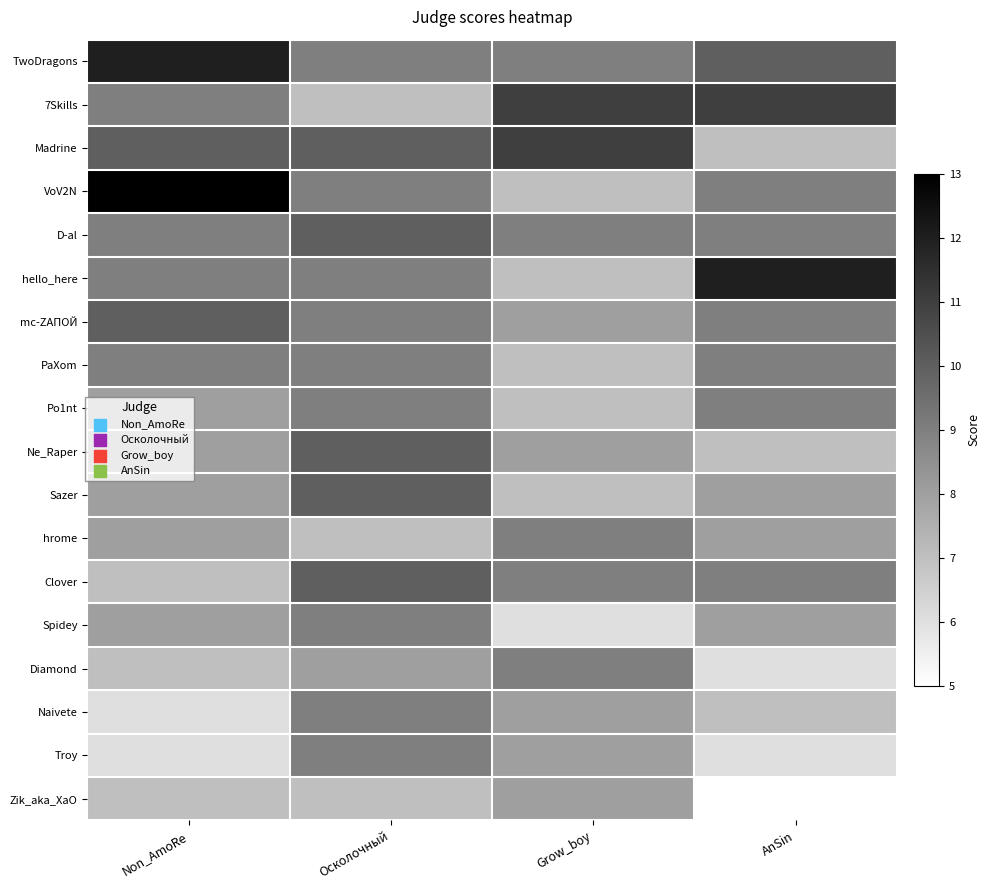

Which has a higher value, AnSin or Grow_boy?

AnSin